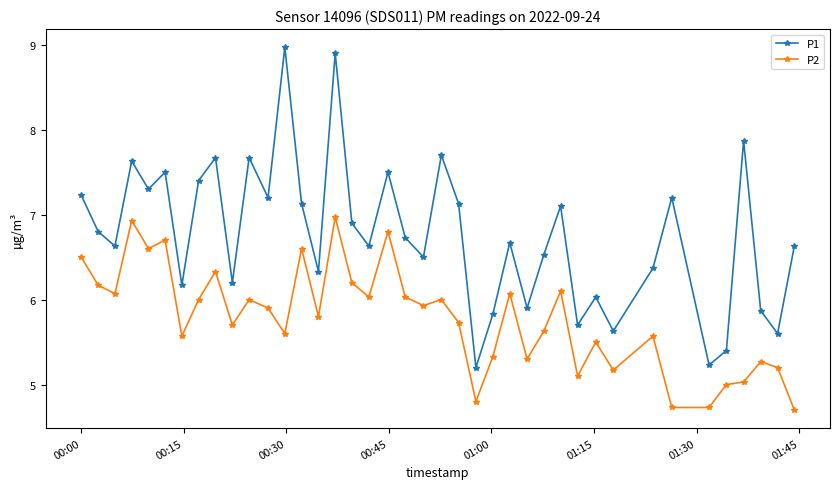

What is the maximum value shown in the chart?

9.0